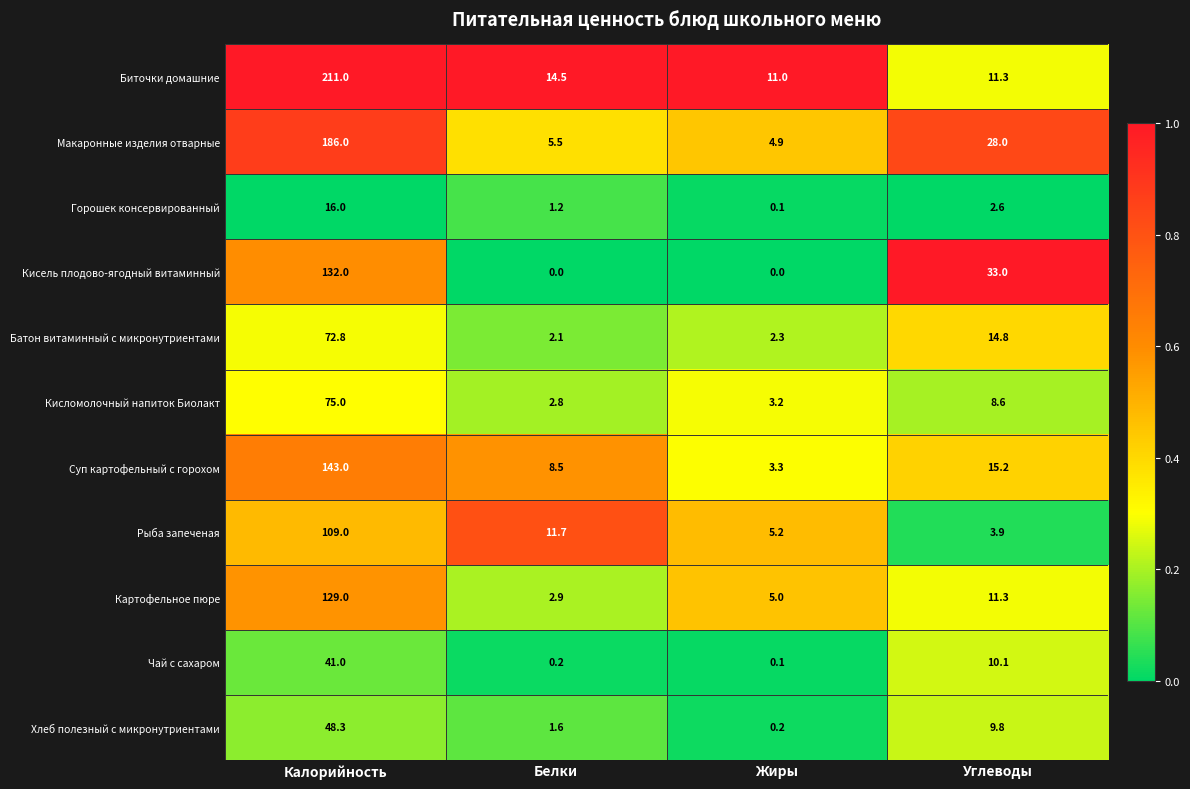

How many series are shown in this chart?

11